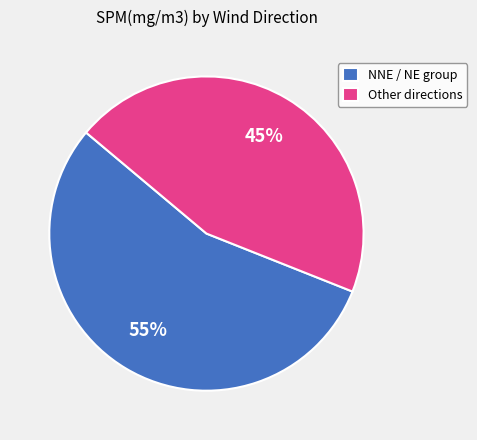

Rank the categories by value from highest to lowest.

NNE / NE group, Other directions